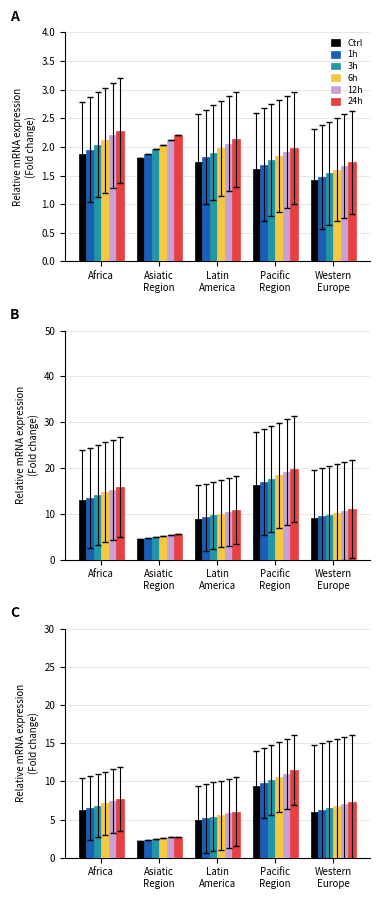

What is the spread (max minus min) of values at Asiatic
Region?

0.5